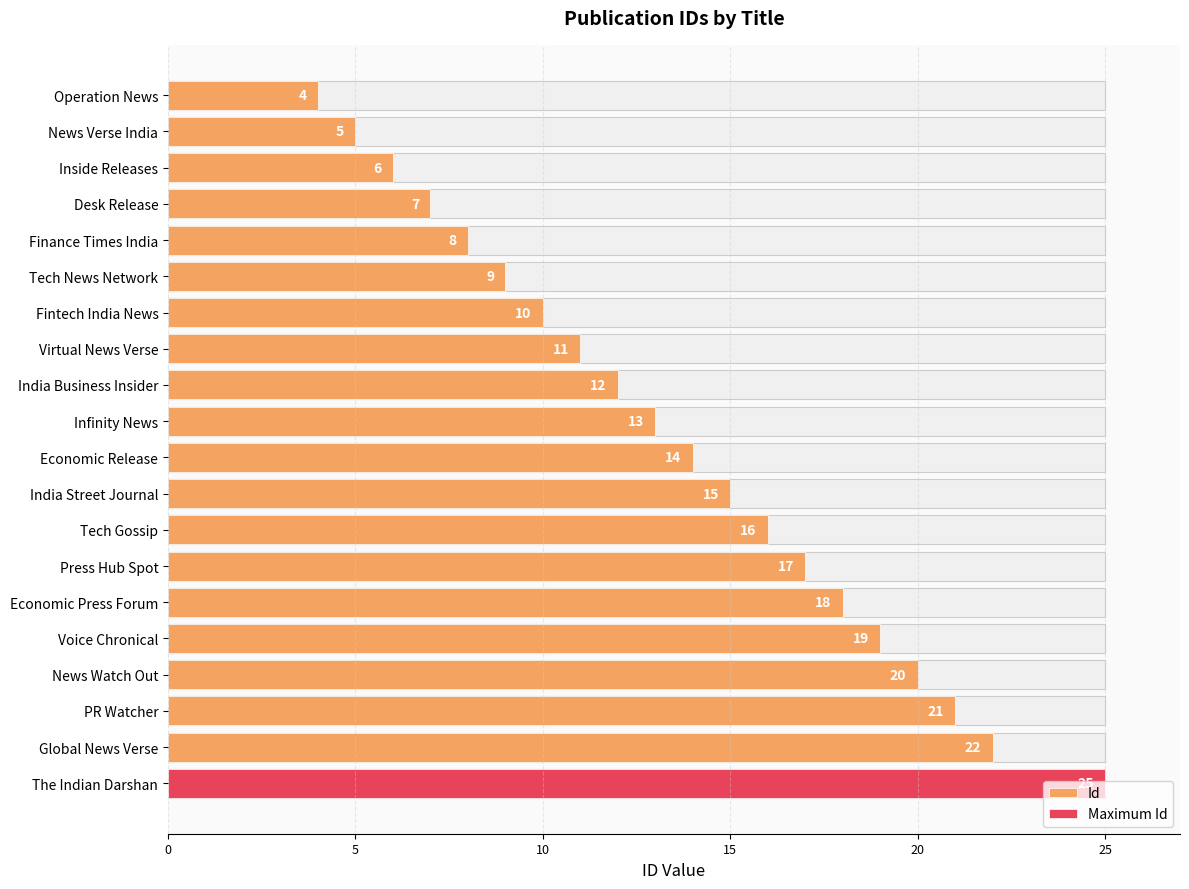

How many categories are shown in the chart?

20